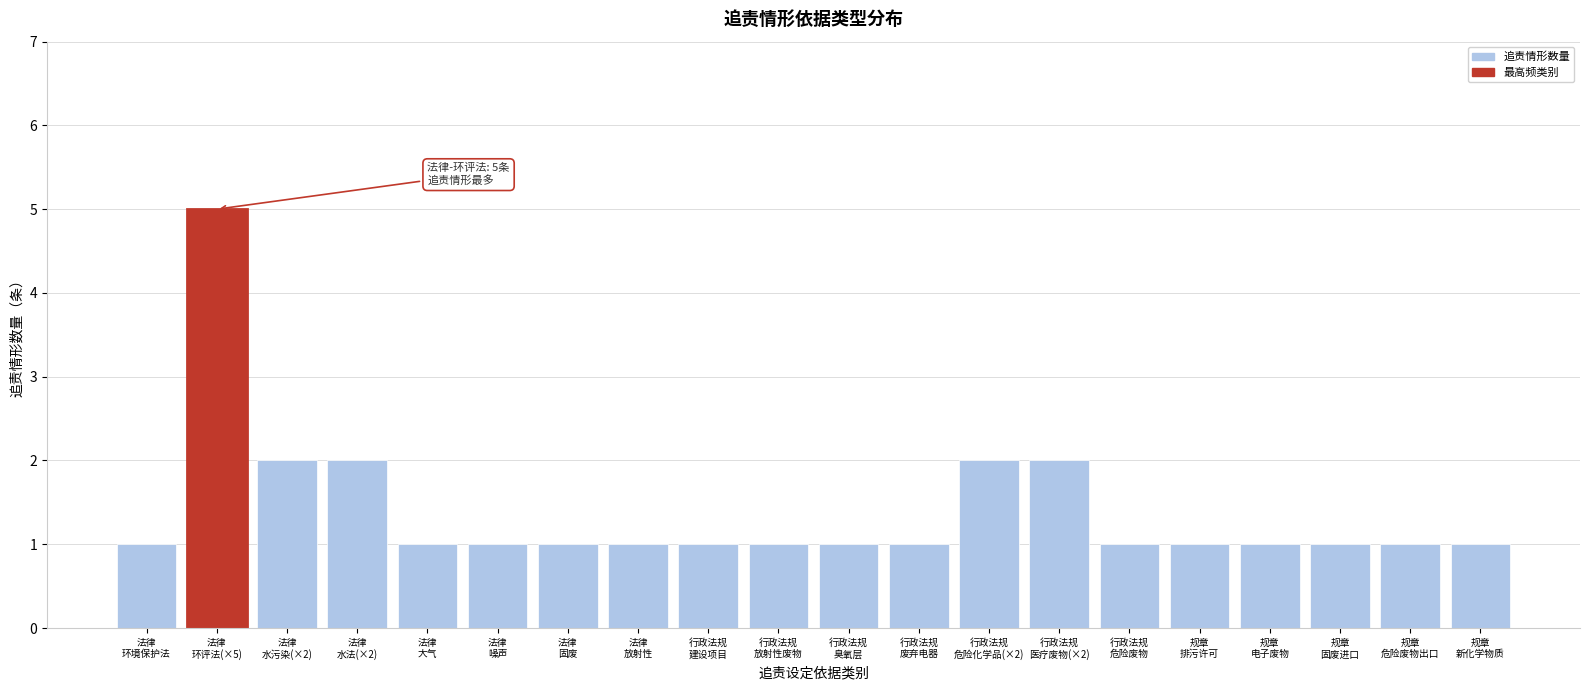

Reading left to right, extract all data points from this chart.

1	5	2	2	1	1	1	1	1	1	1	1	2	2	1	1	1	1	1	1